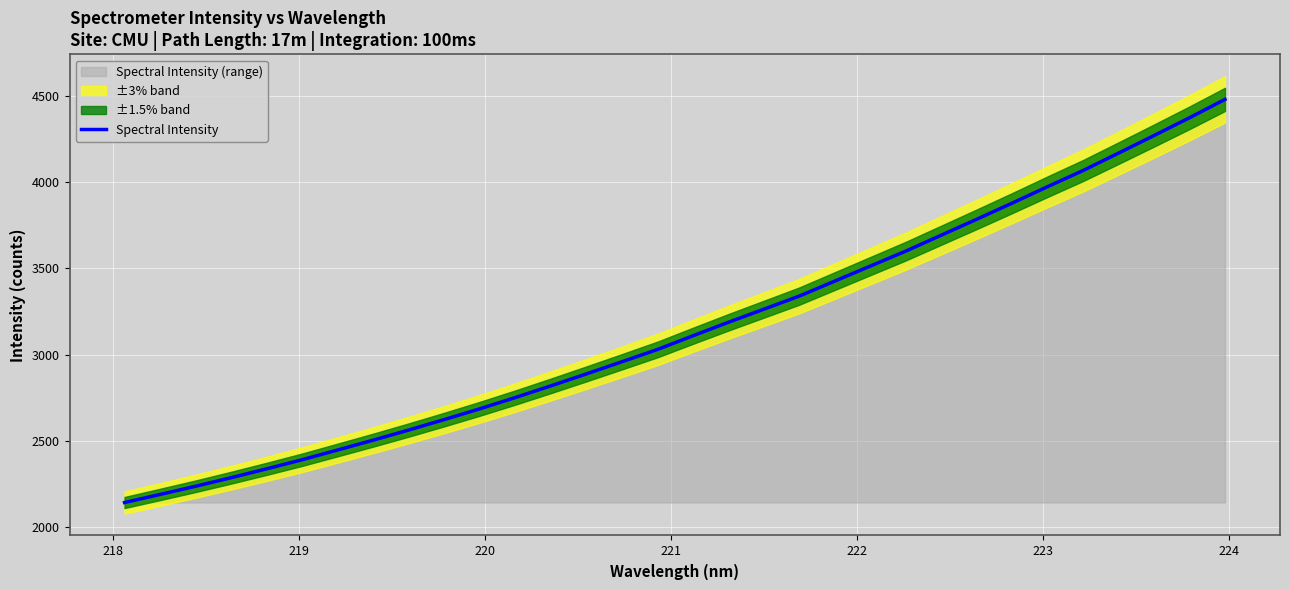

What is the maximum value for Spectral Intensity?

4478.2